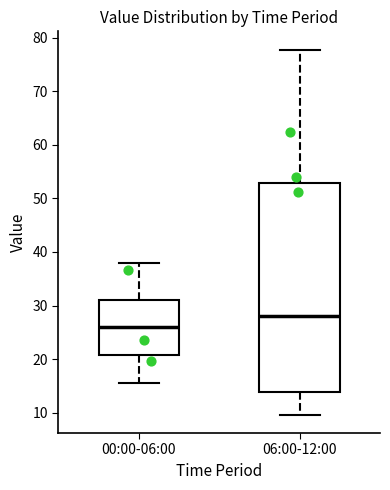

Comparing the boxes themselves (not the whiskers), which one is the tallest?

06:00-12:00